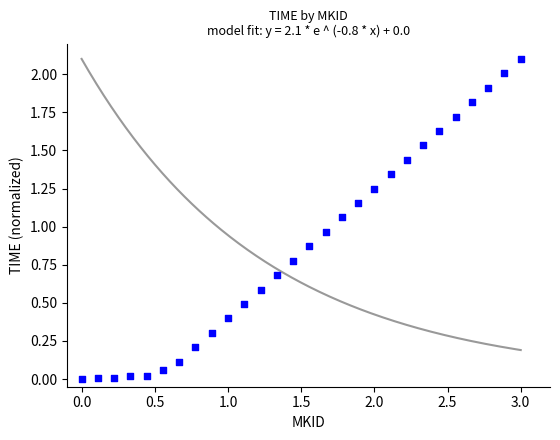

What is the range of X values (max minus min)?

3.0